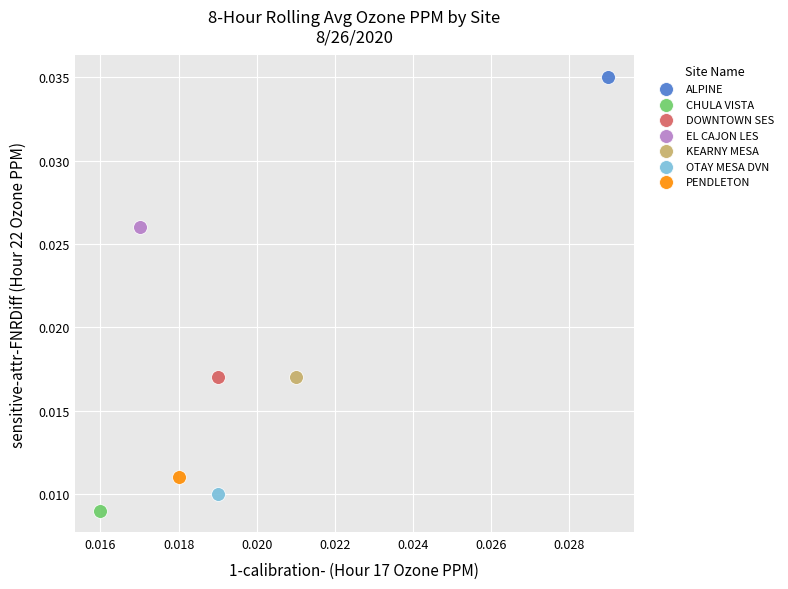

What are all the series names shown in the legend?

ALPINE, CHULA VISTA, DOWNTOWN SES, EL CAJON LES, KEARNY MESA, OTAY MESA DVN, PENDLETON